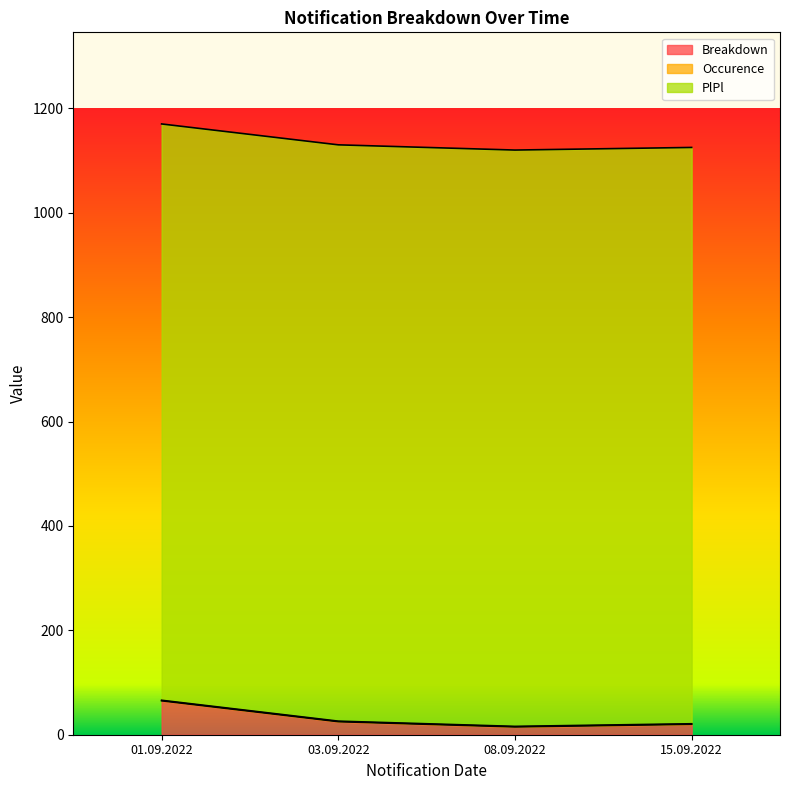

The value of Occurence at 03.09.2022 is 1. True or false?

True